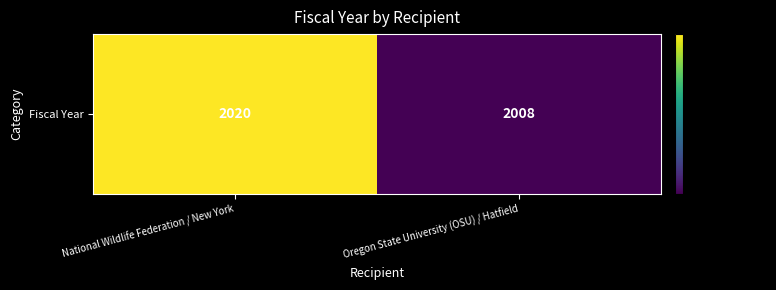

List the labels in order of value, smallest first.

Oregon State University (OSU) / Hatfield, National Wildlife Federation / New York